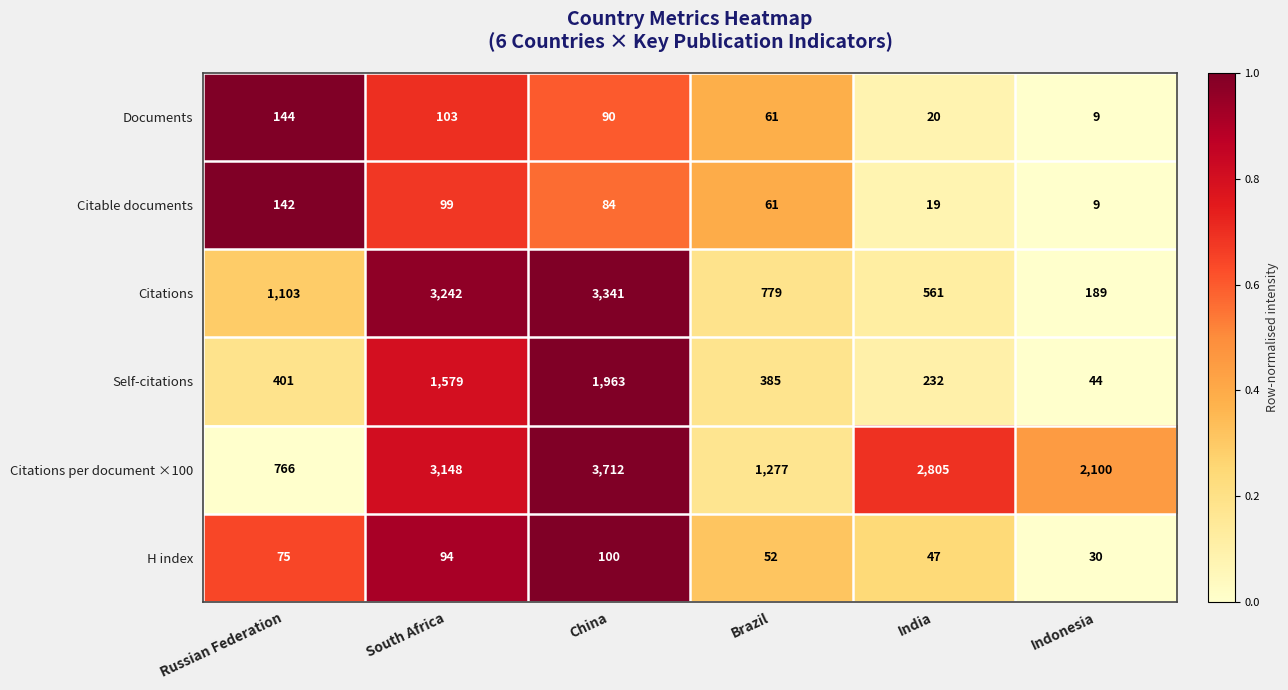

What is the sum of the Citations per document ×100 values at Russian Federation and Brazil?

2043